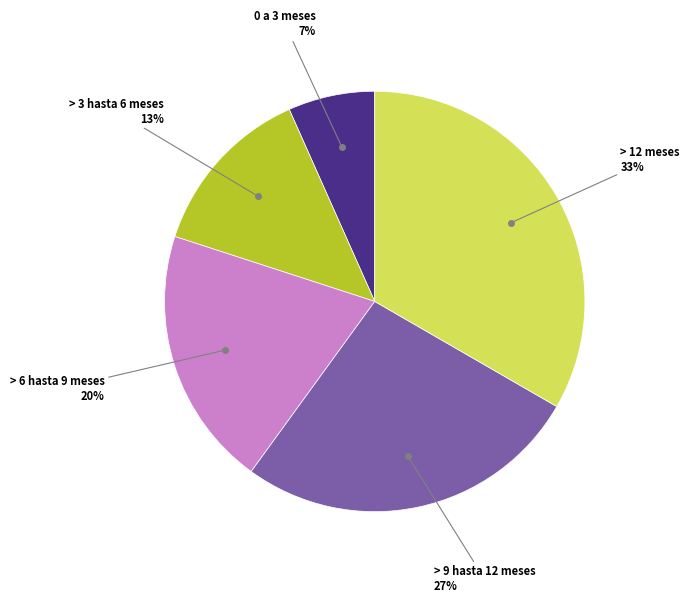

Which has a higher value, 0 a 3 meses or > 3 hasta 6 meses?

> 3 hasta 6 meses